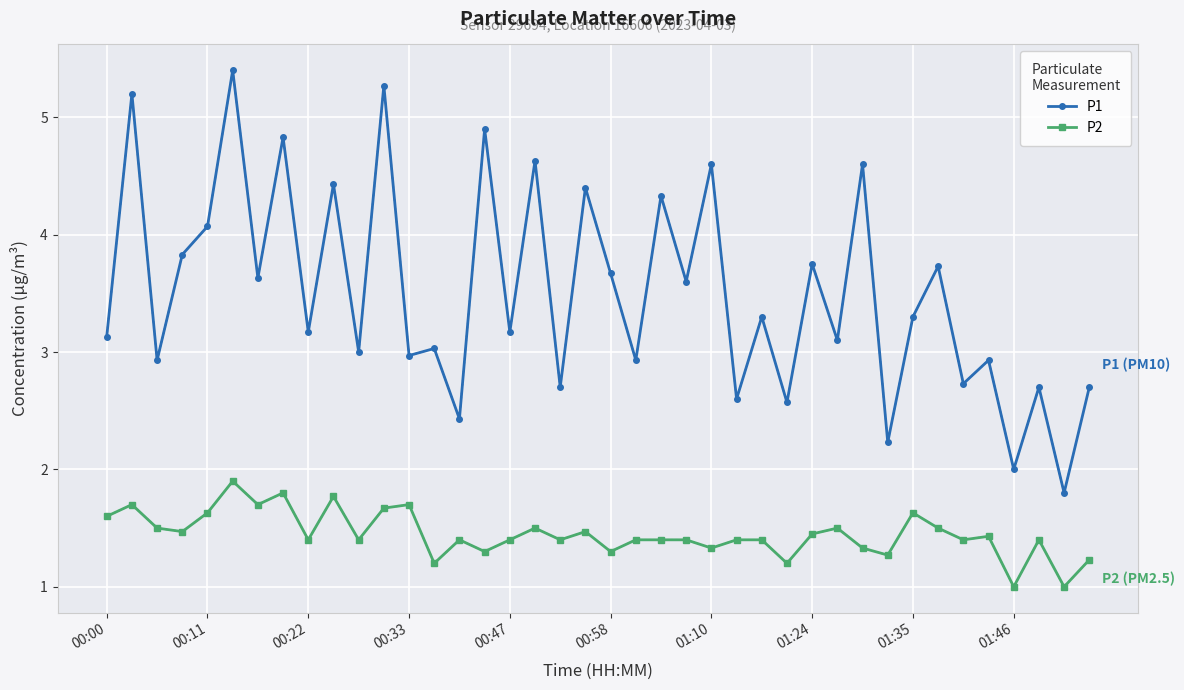

What is the maximum value for P2?

1.9